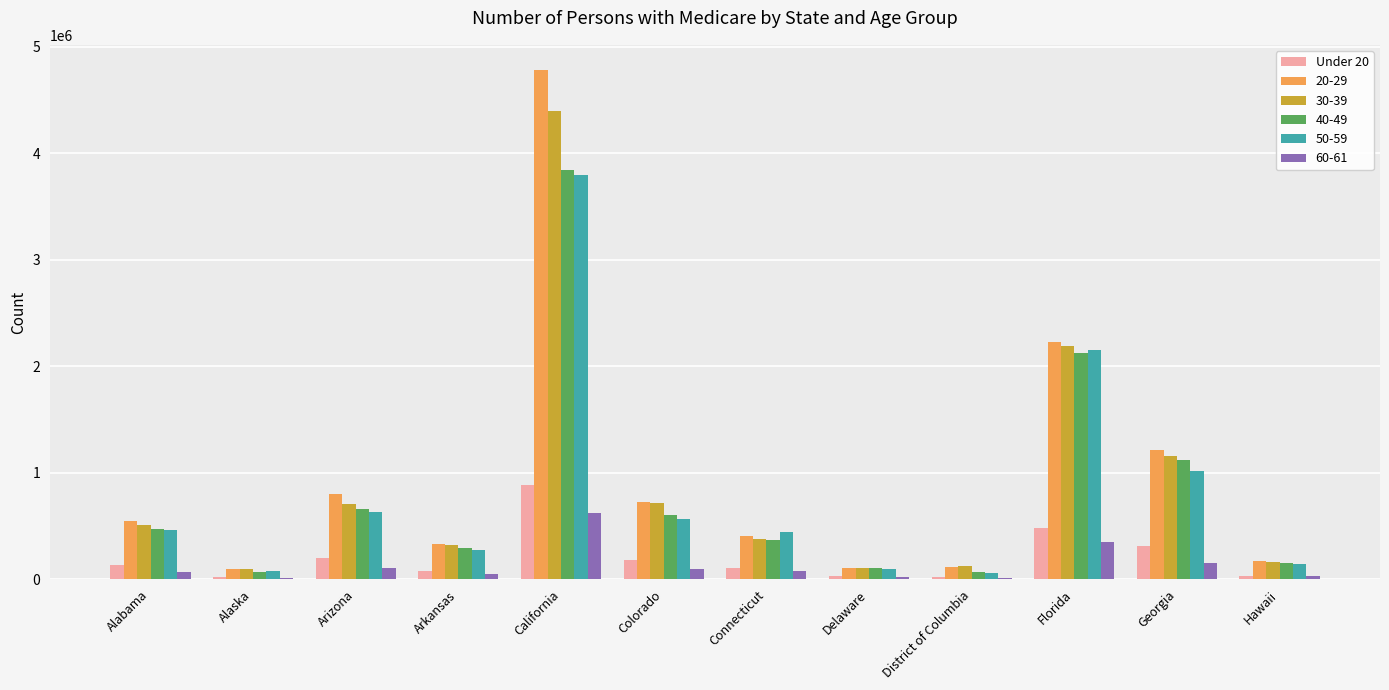

At which category is the sum across all series the highest?

California